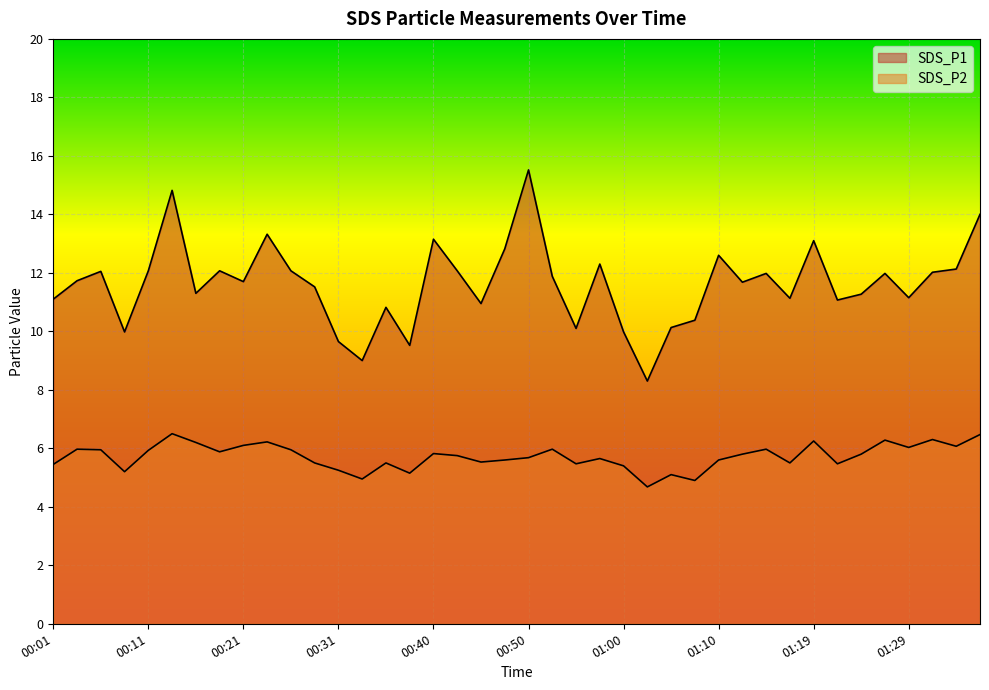

True or false: SDS_P2 and SDS_P1 cross at least once.

False